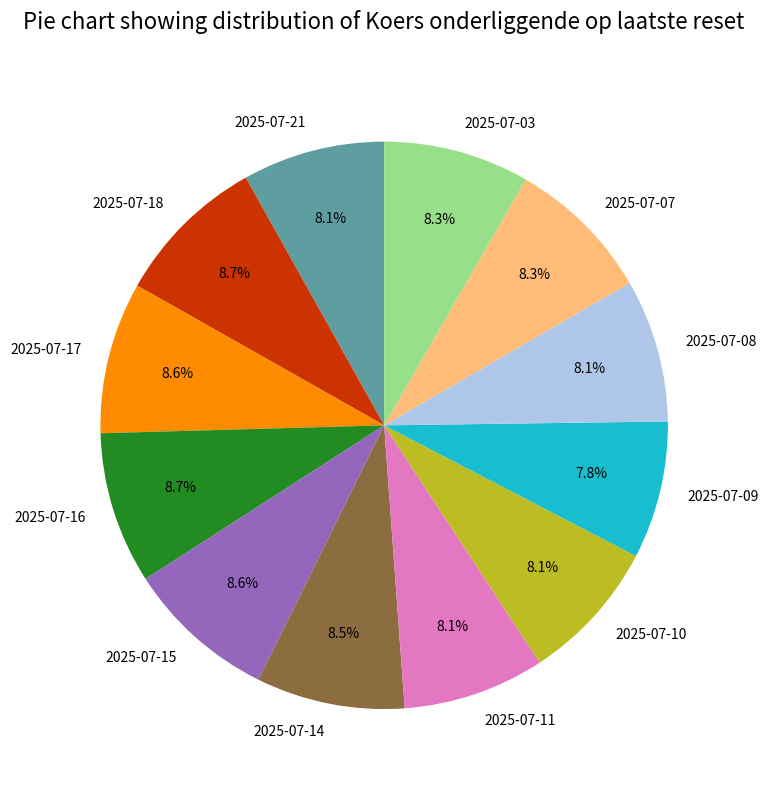

Does 2025-07-15 represent more than half of the total?

No